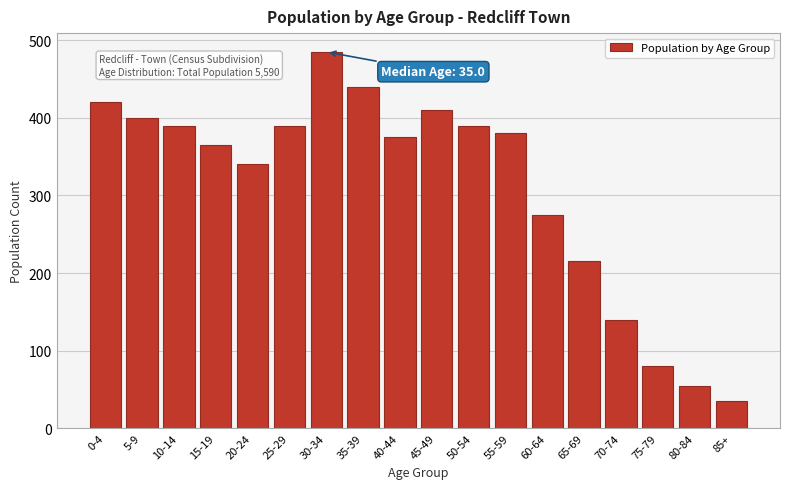

Reading left to right, extract all data points from this chart.

0-4=420	5-9=400	10-14=390	15-19=365	20-24=340	25-29=390	30-34=485	35-39=440	40-44=375	45-49=410	50-54=390	55-59=380	60-64=275	65-69=215	70-74=140	75-79=80	80-84=55	85+=35